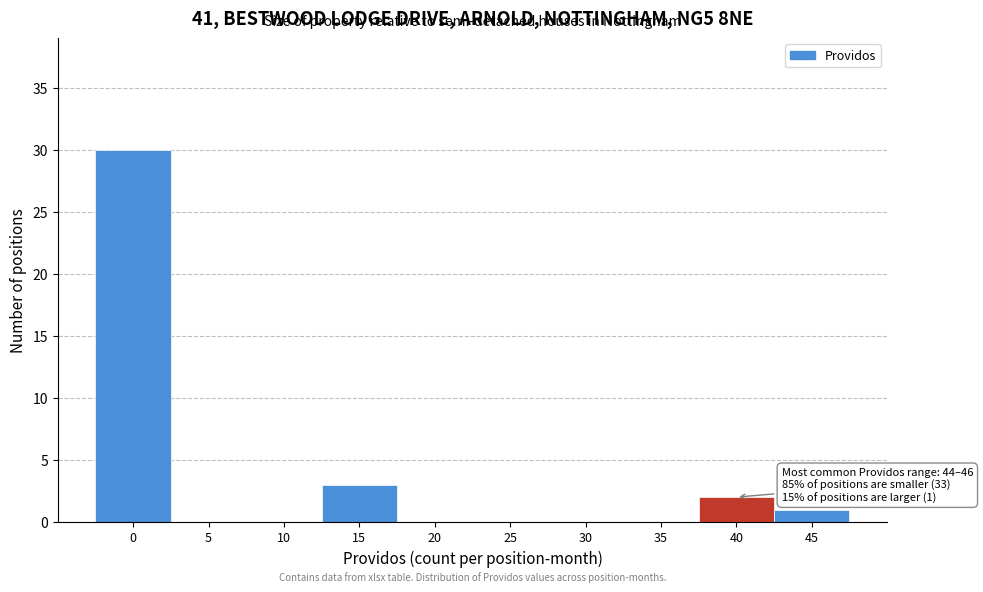

Reading left to right, extract all data points from this chart.

0=30	5=0	10=0	15=3	20=0	25=0	30=0	35=0	40=2	45=1